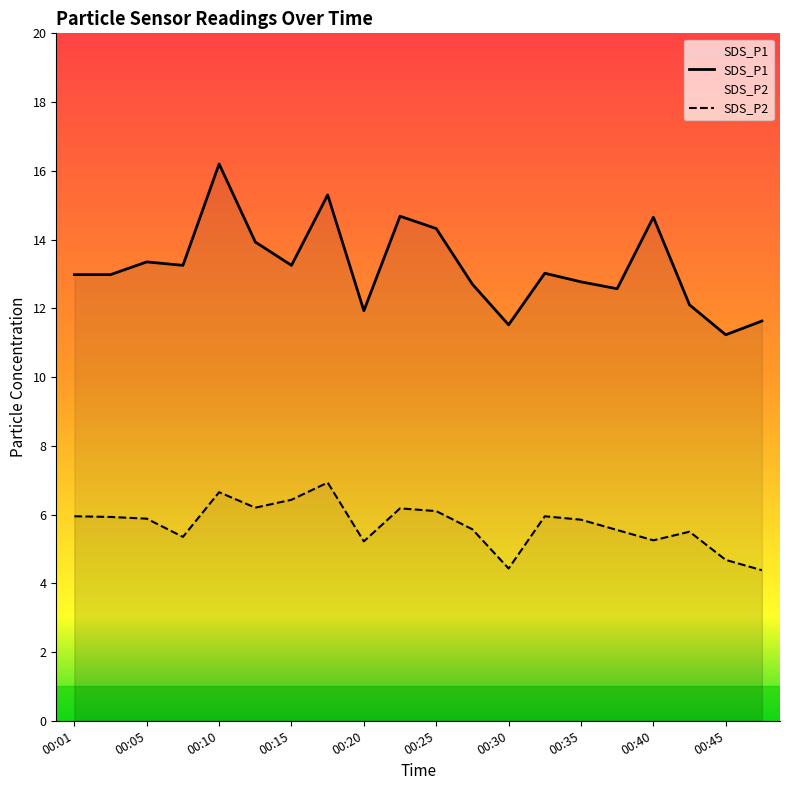

At how many categories does at least one series exceed 5?

20